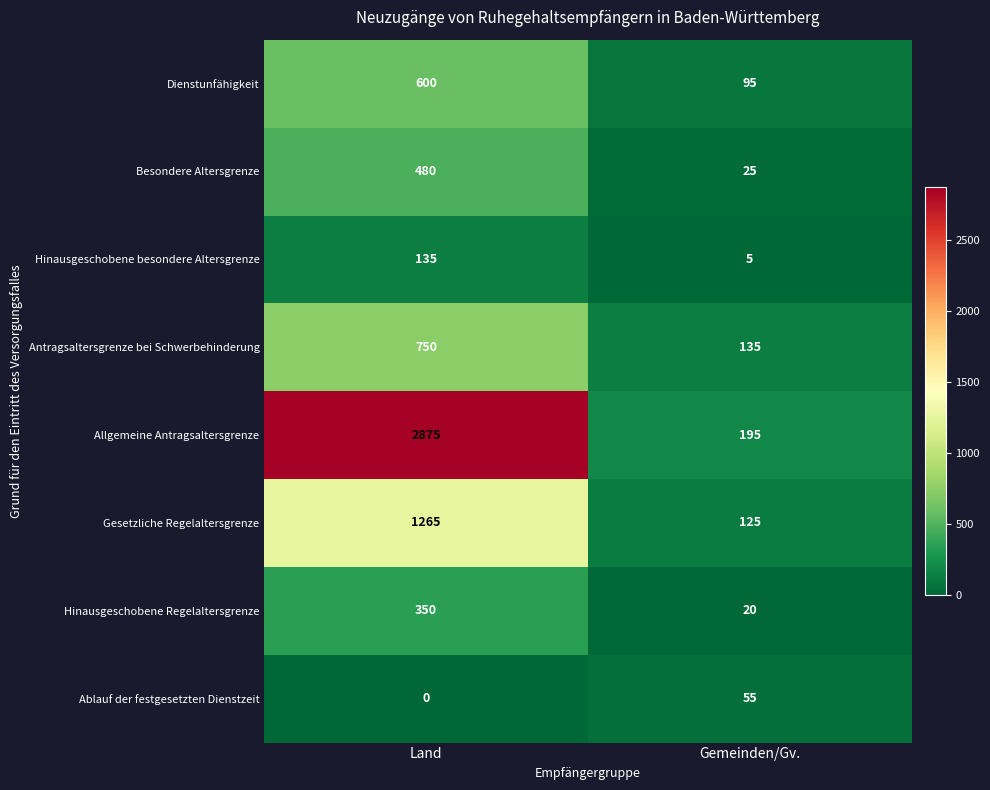

Which series has the largest range (max minus min)?

Allgemeine Antragsaltersgrenze